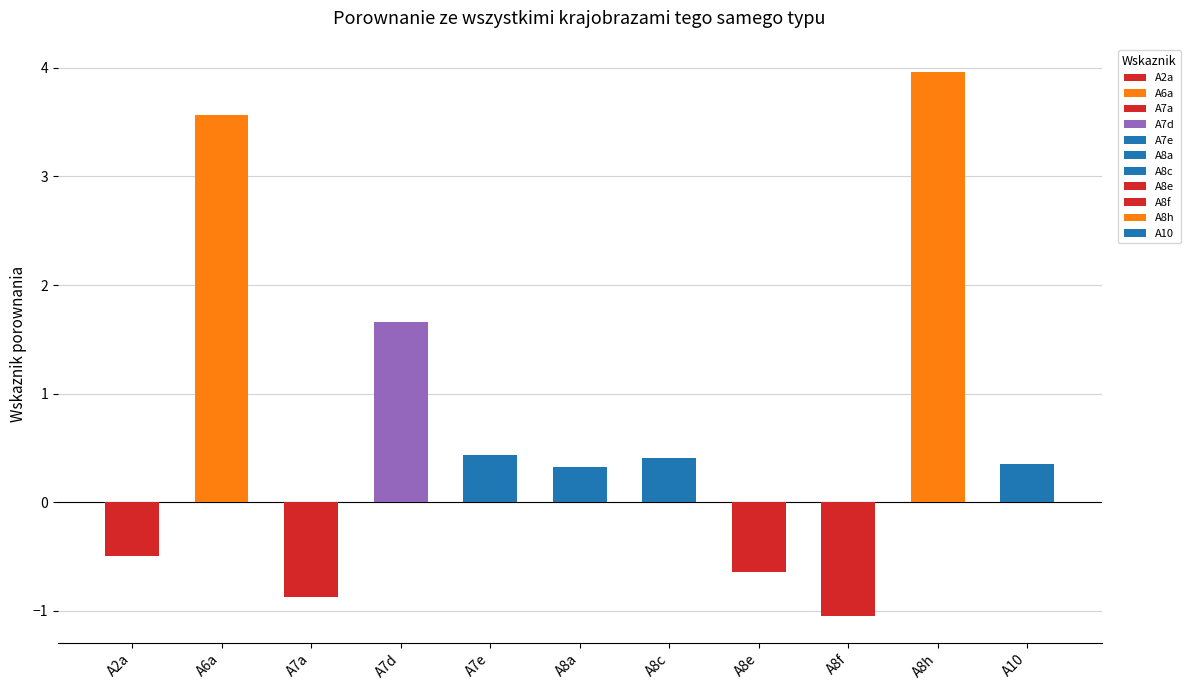

What is the label of the 2nd bar from the left?

A6a